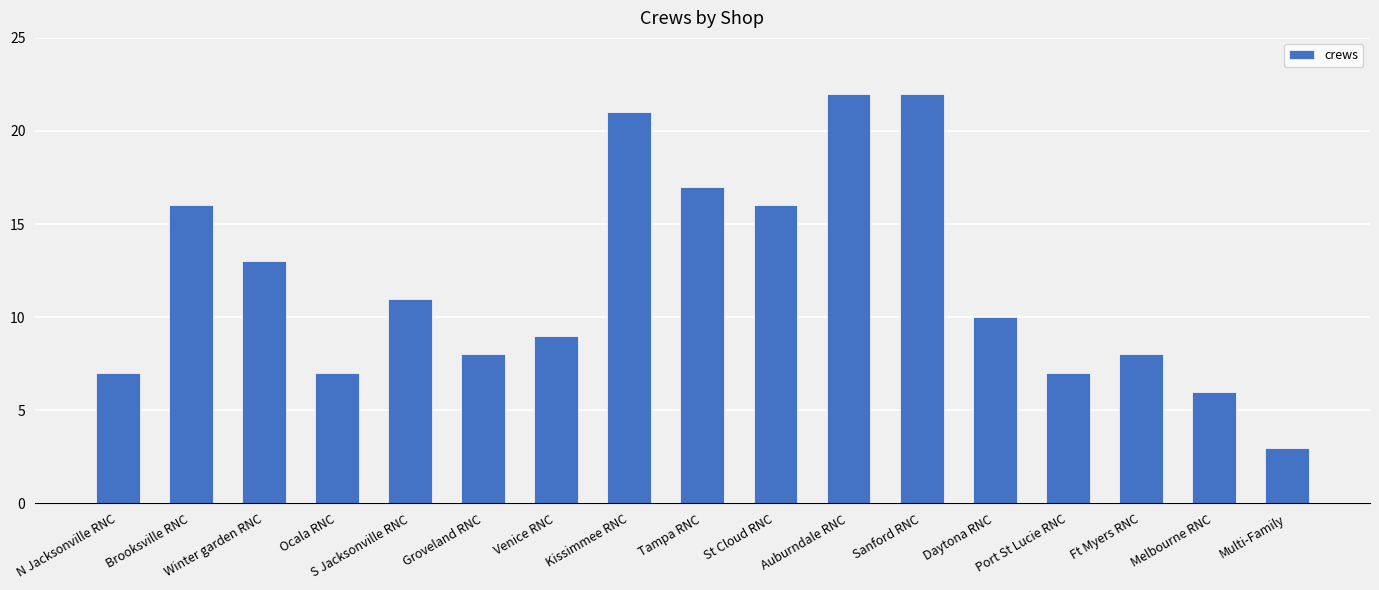

What is the value of the 5th bar from the left?

11